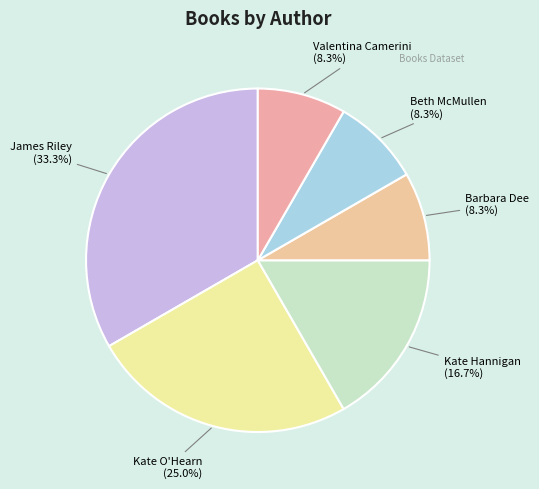

Does any single category account for the majority?

No